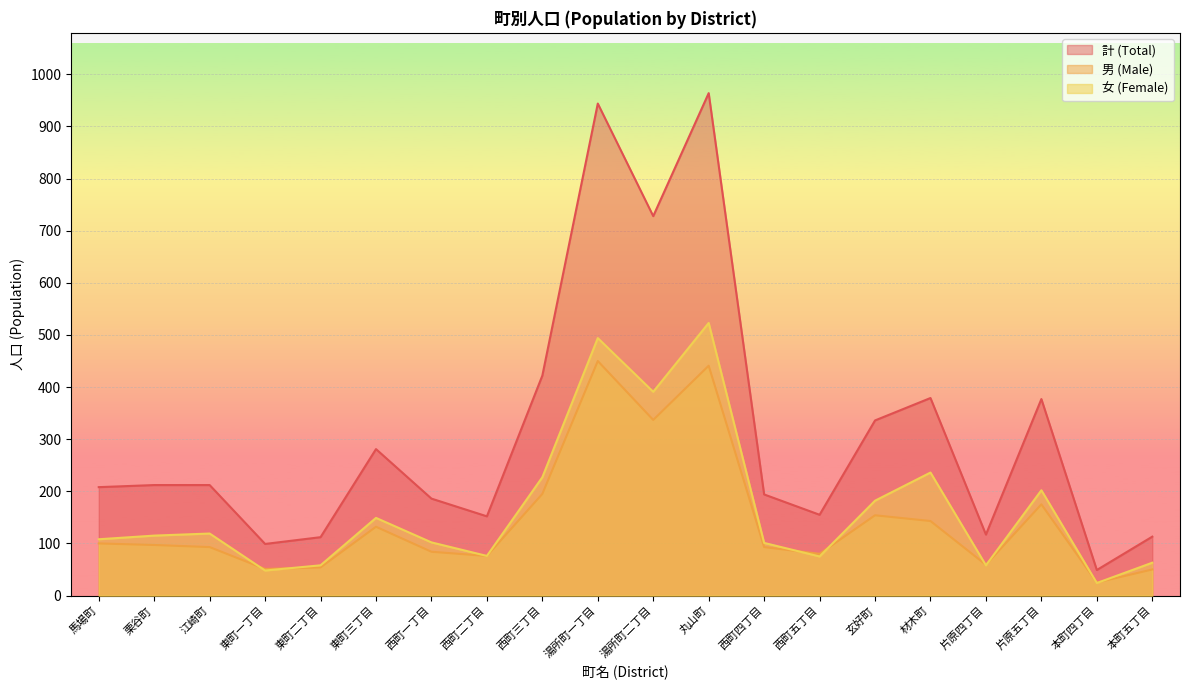

Reading left to right, transcribe all the data shown in this chart.

計 (Total): 208	212	212	99	112	281	186	152	422	944	728	964	194	155	336	379	117	377	49	113
男 (Male): 100	97	93	51	54	132	84	76	195	450	337	441	93	80	154	143	59	175	25	50
女 (Female): 108	115	119	48	58	149	102	76	227	494	391	523	101	75	182	236	58	202	24	63